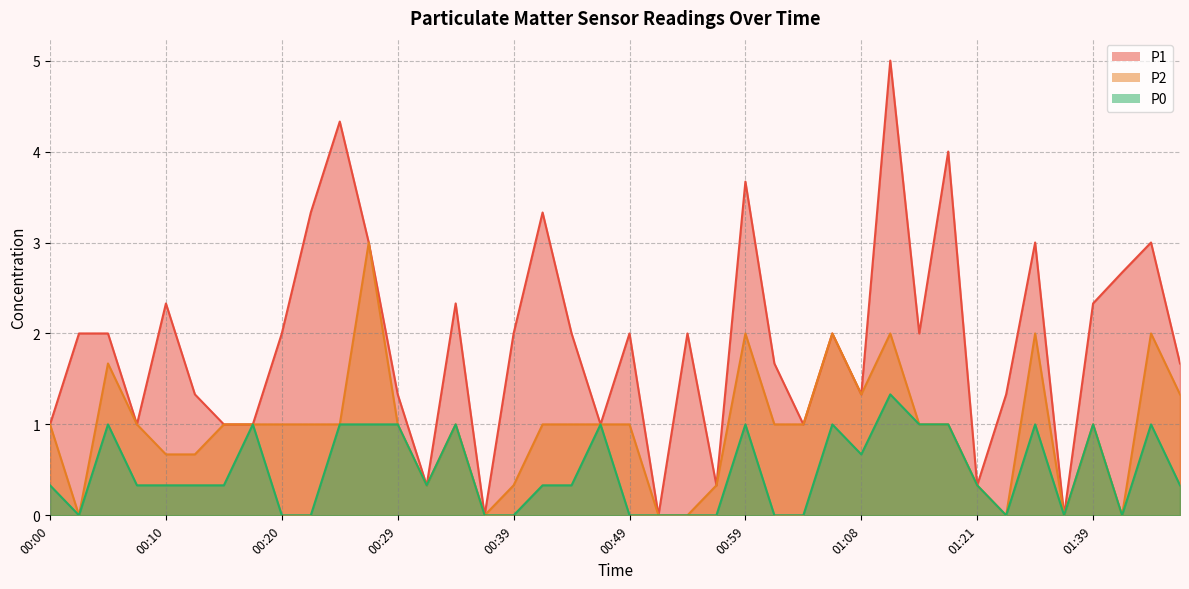

What is the value of the P2 point at the 37th from the left?

1.0